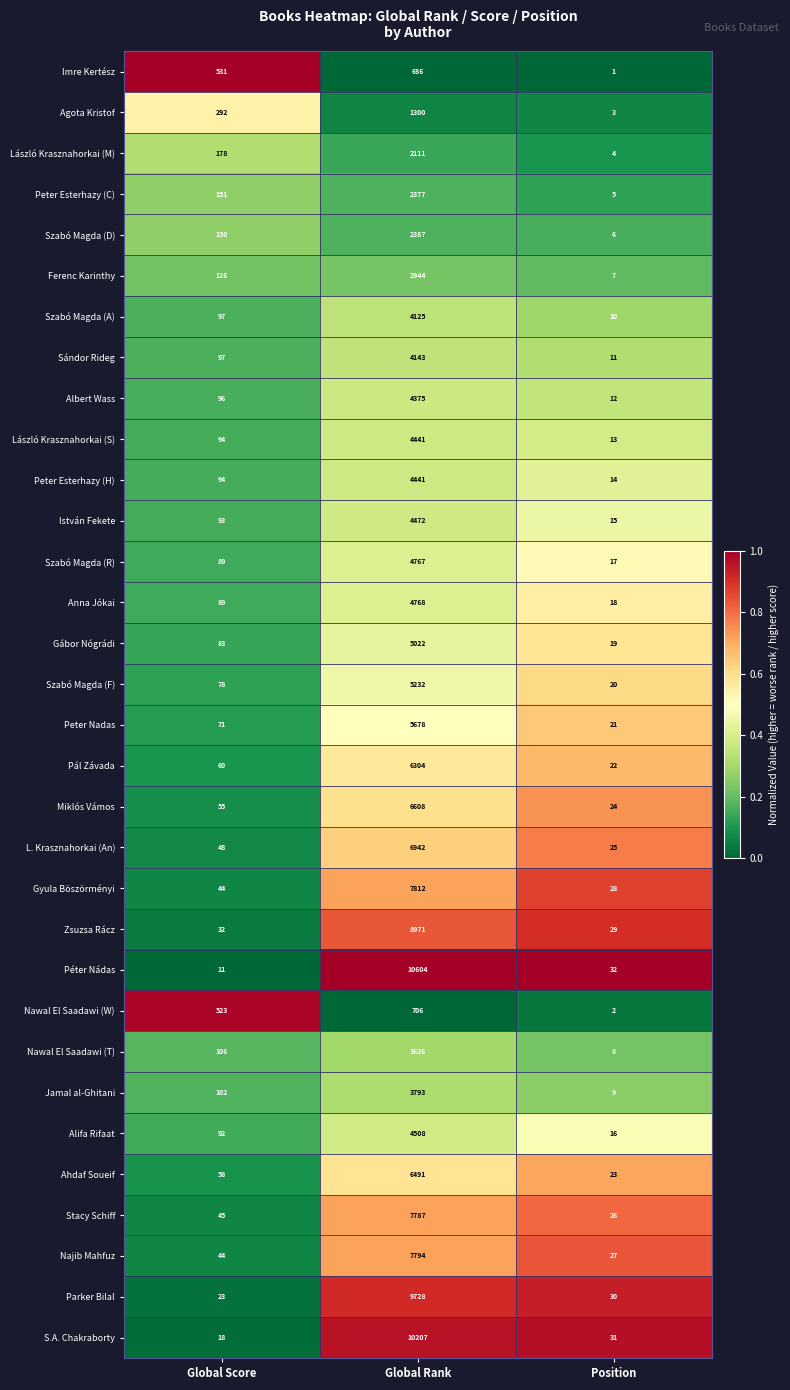

What is the sum of all Szabó Magda (D) values?

2543